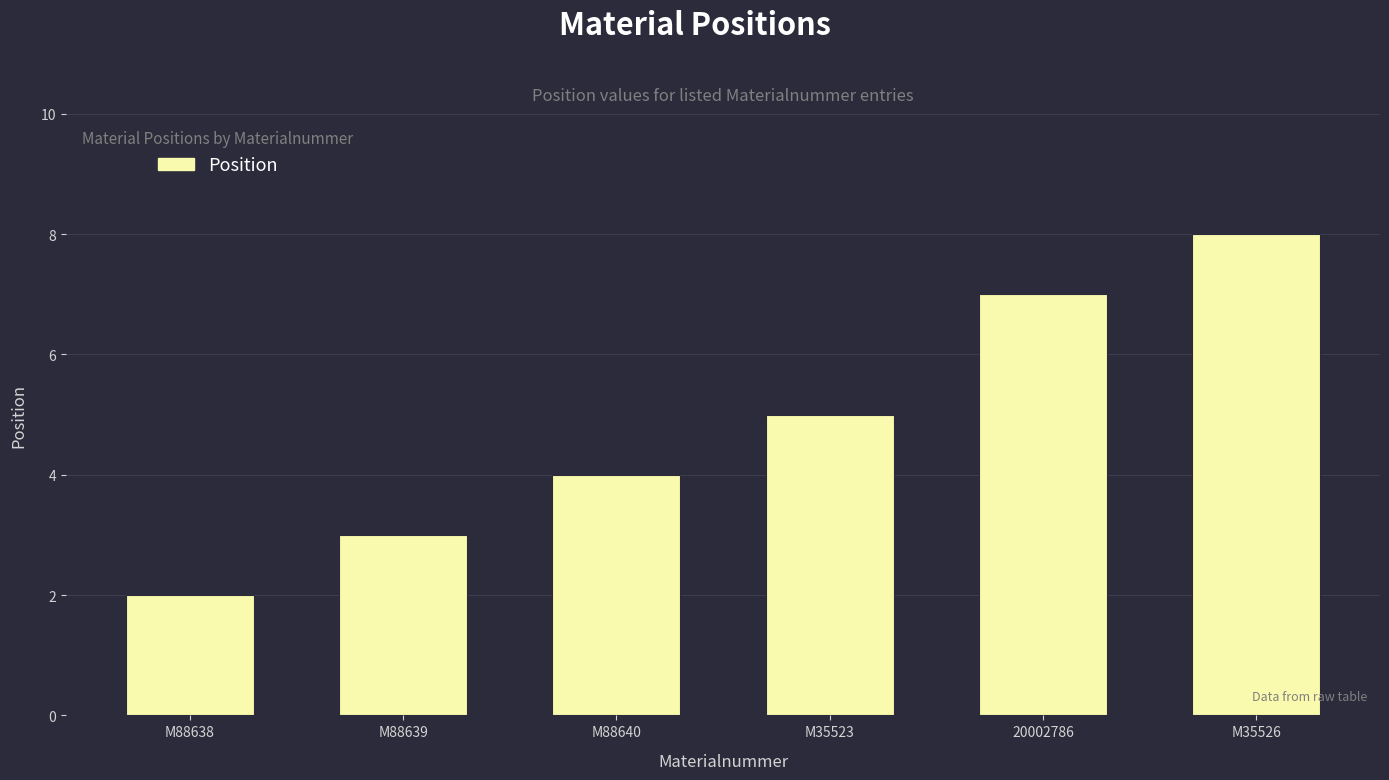

Reading left to right, list all the values displayed in this chart.

M88638=2	M88639=3	M88640=4	M35523=5	20002786=7	M35526=8